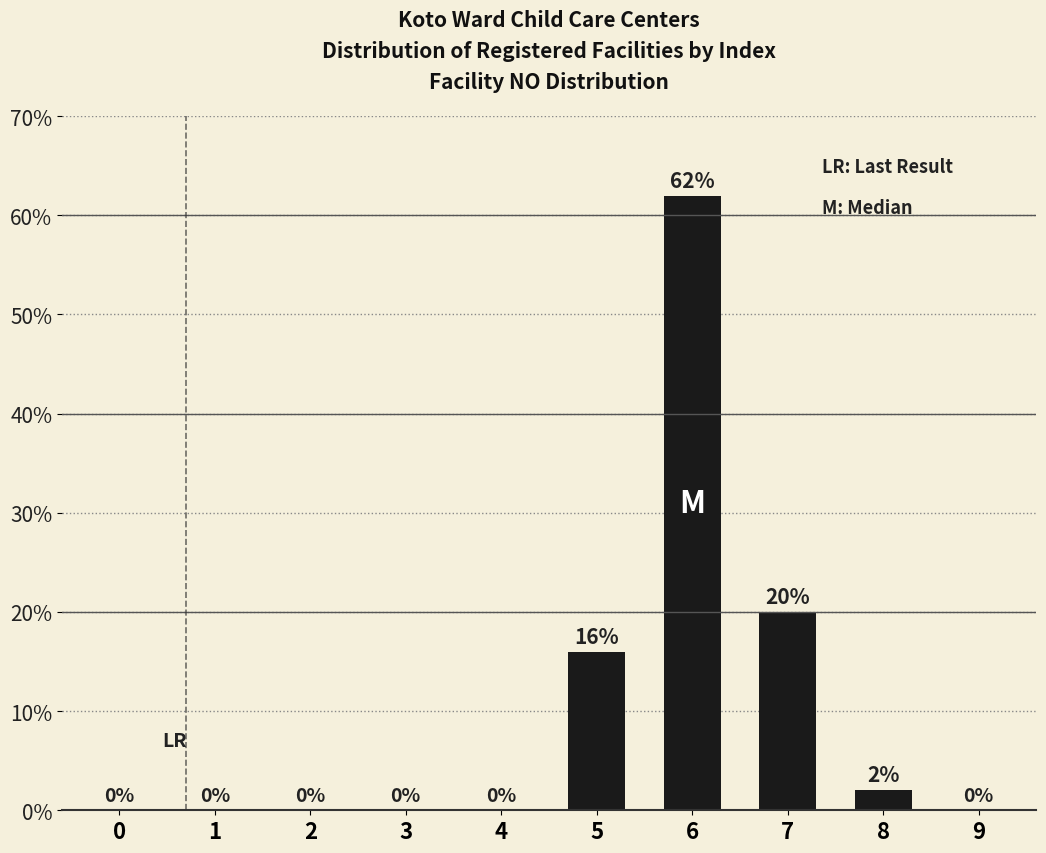

True or false: the data shows 2 at 8.

True